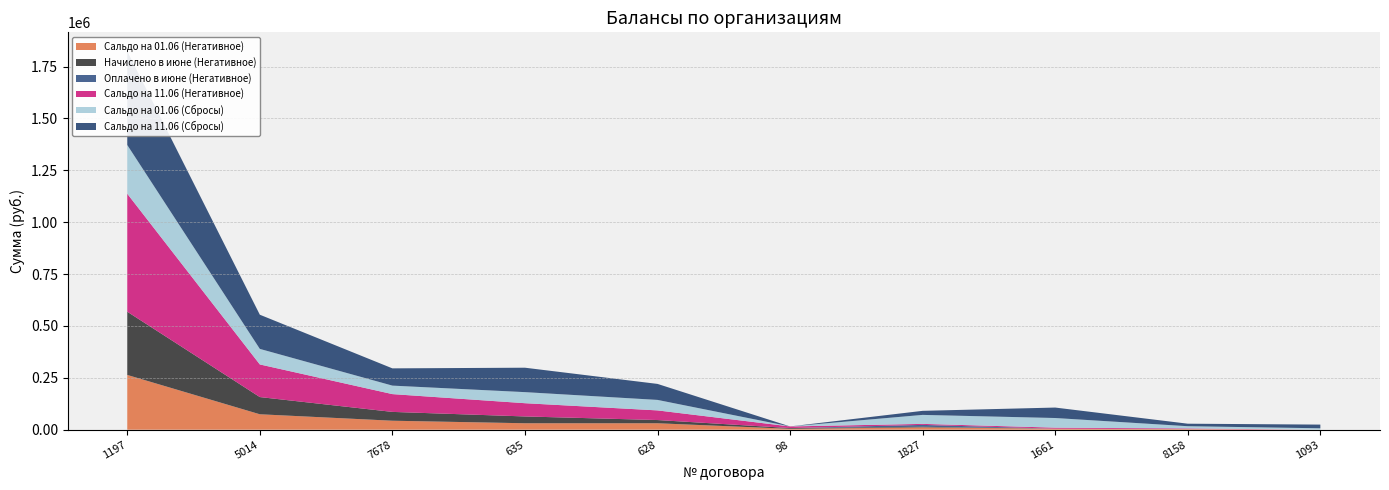

Reading right to left, list all the values displayed in this chart.

Сальдо на 01.06 (Негативное): 0.0	2986.4	4886.8	11207.4	4199.0	30975.0	30997.4	43189.4	74297.3	263838.0
Начислено в июне (Негативное): 0.0	0.0	0.0	2774.3	3615.8	15487.5	32823.1	42538.3	82912.0	304668.0
Оплачено в июне (Негативное): 0.0	0.0	0.0	9094.9	0.0	0.0	0.0	0.0	0.0	0.0
Сальдо на 11.06 (Негативное): 0.0	2986.4	4886.8	4886.8	7814.9	46462.5	63820.5	85727.6	157209.3	568506.0
Сальдо на 01.06 (Сбросы): 6765.6	10787.1	46478.7	43339.5	0.0	50582.3	53316.9	40910.9	74906.8	234874.0
Сальдо на 11.06 (Сбросы): 17741.1	12086.2	50390.4	19533.3	0.0	77077.7	117697.8	83123.8	164689.7	451615.9